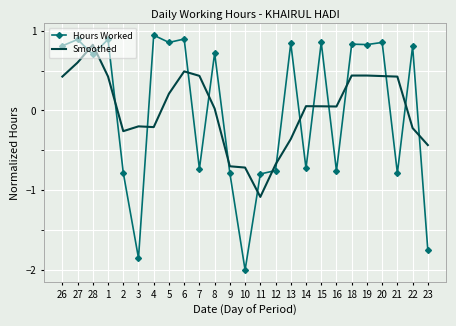

Rank the series at 21 from highest to lowest value.

Smoothed, Hours Worked